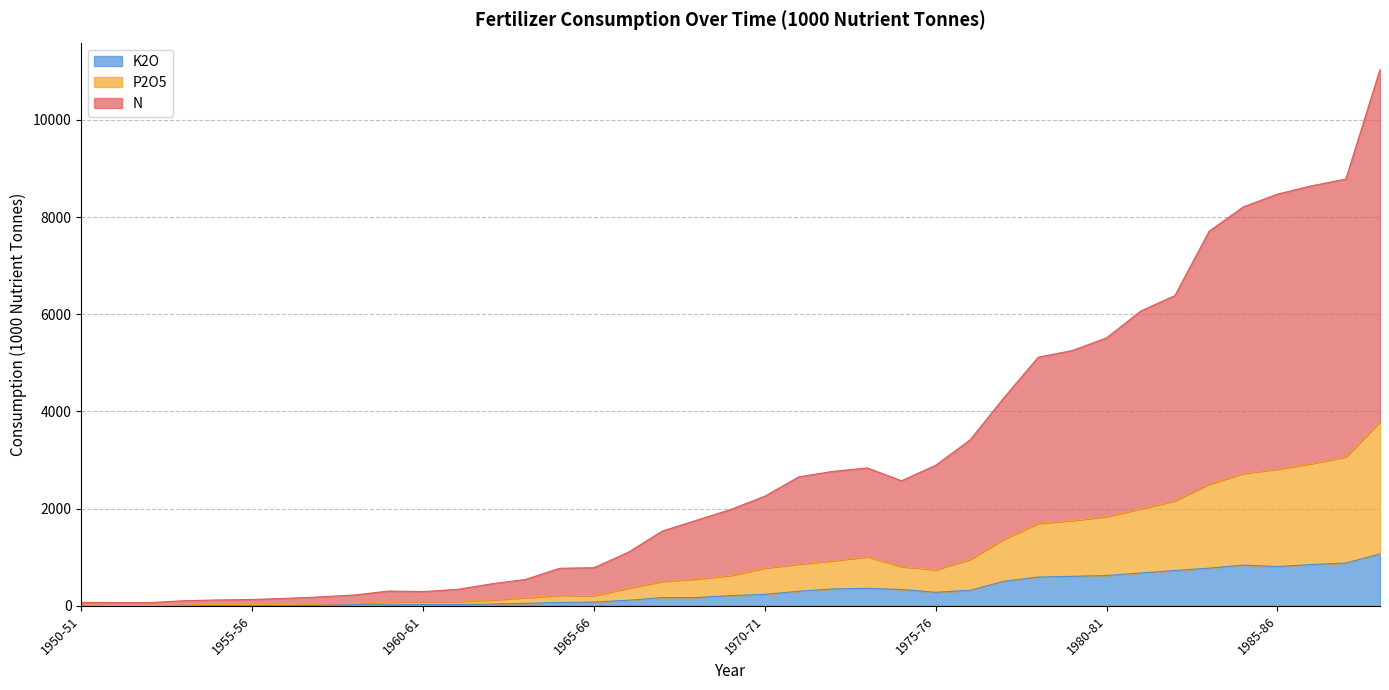

What is the sum of all N values?

115881.1